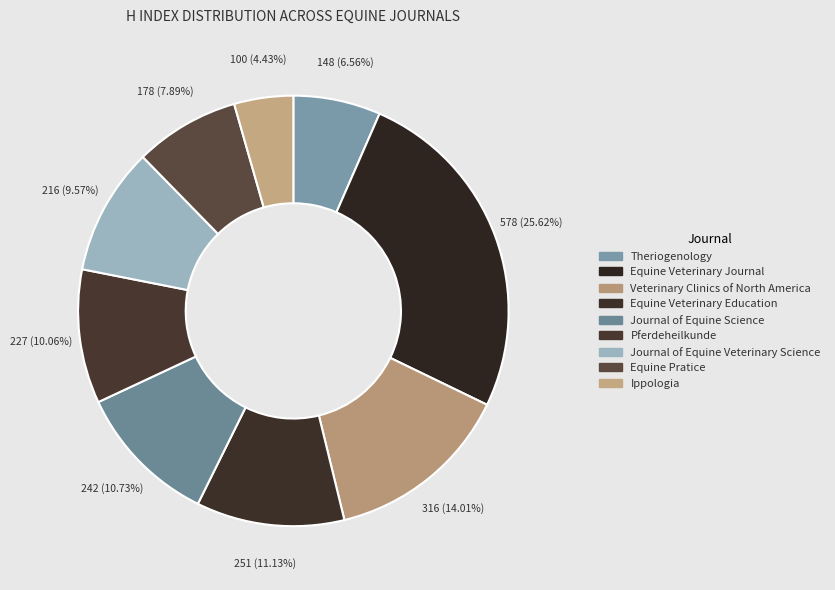

Is it true that Equine Pratice is 8% of the pie?

True